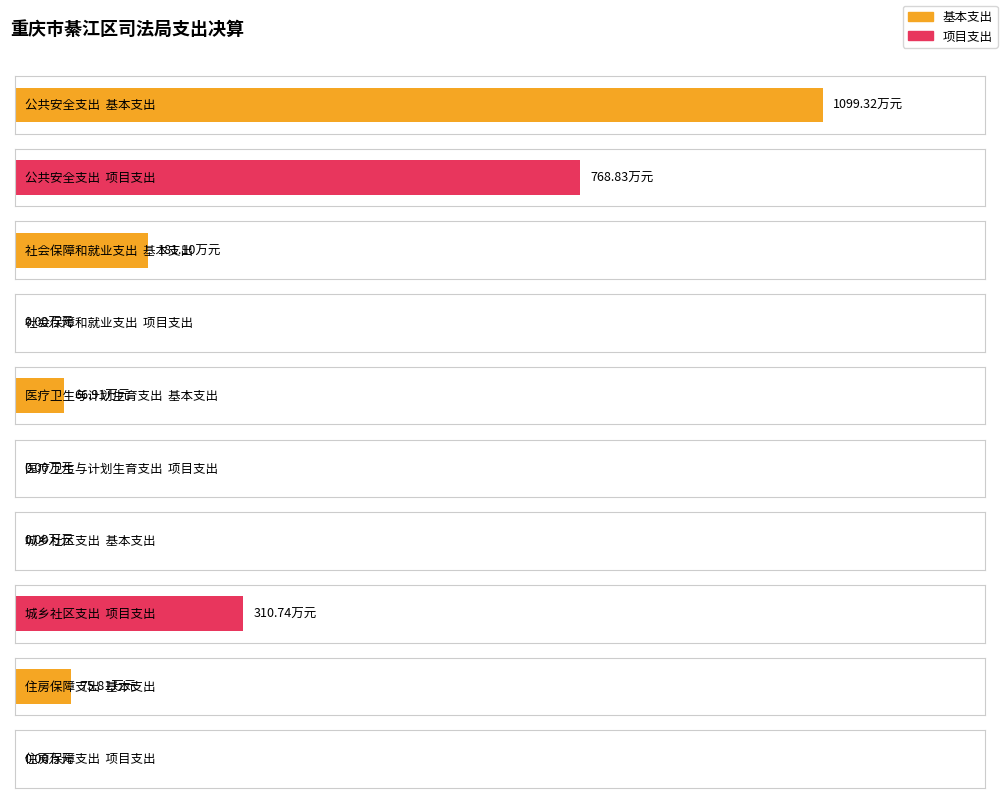

Rank the series by their average value, from lowest to highest.

项目支出, 基本支出